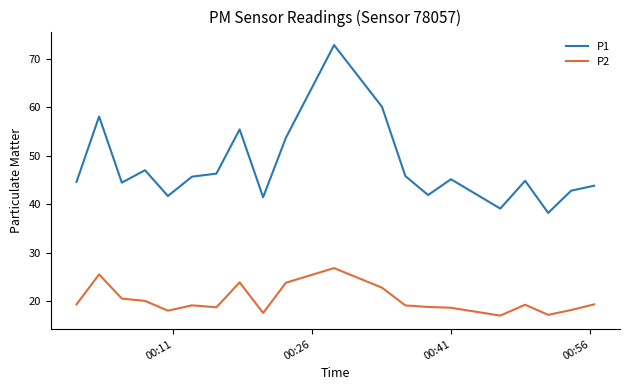

Rank the series by their maximum value, from highest to lowest.

P1, P2